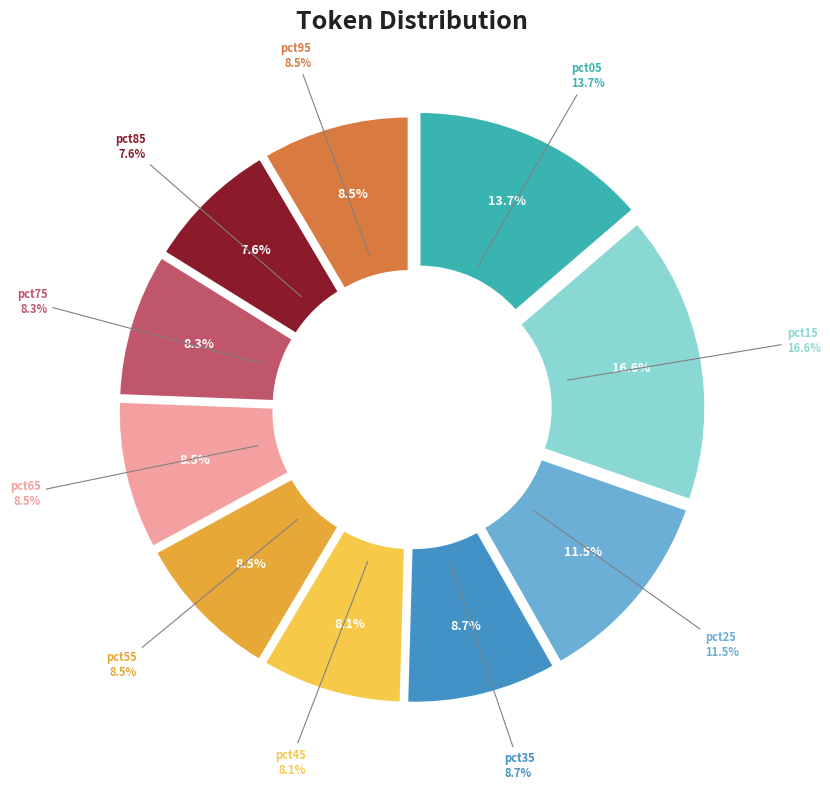

Rank the categories by value from lowest to highest.

pct85, pct45, pct75, pct95, pct55, pct65, pct35, pct25, pct05, pct15